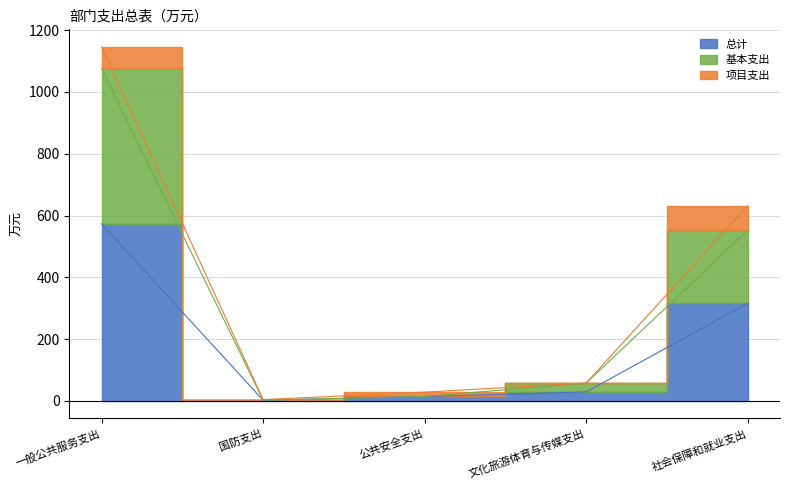

At which category does 基本支出 reach its first local valley?

国防支出